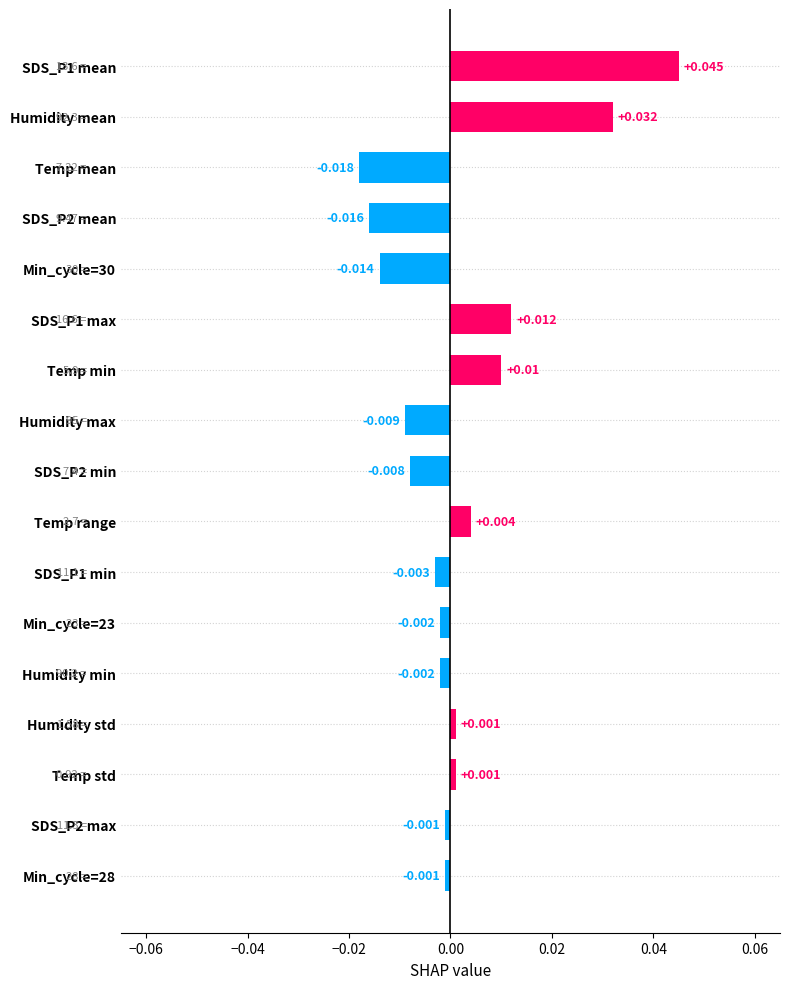

Which category has the lowest value across all series?

Temp mean